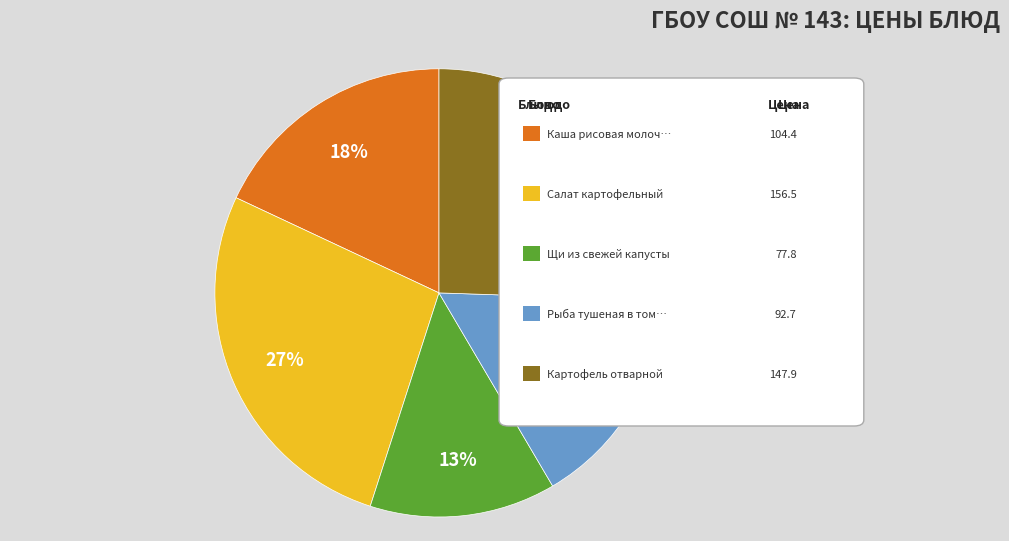

To the nearest percent, what is the difference between the largest and smallest slice percentages?

14%